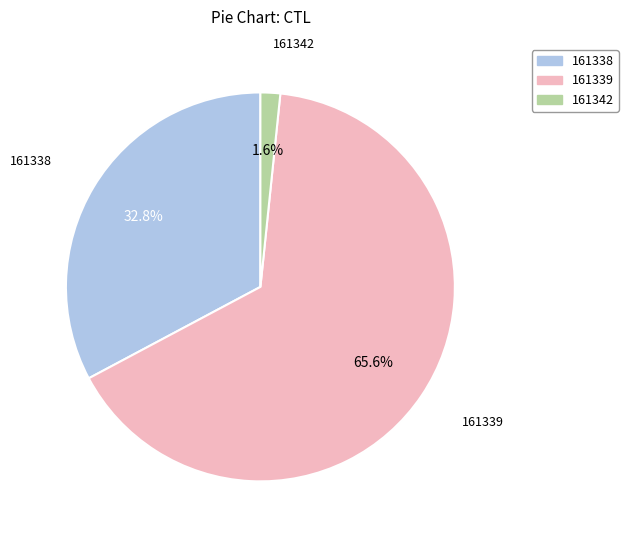

What percentage is the 161338 slice, to the nearest percent?

33%